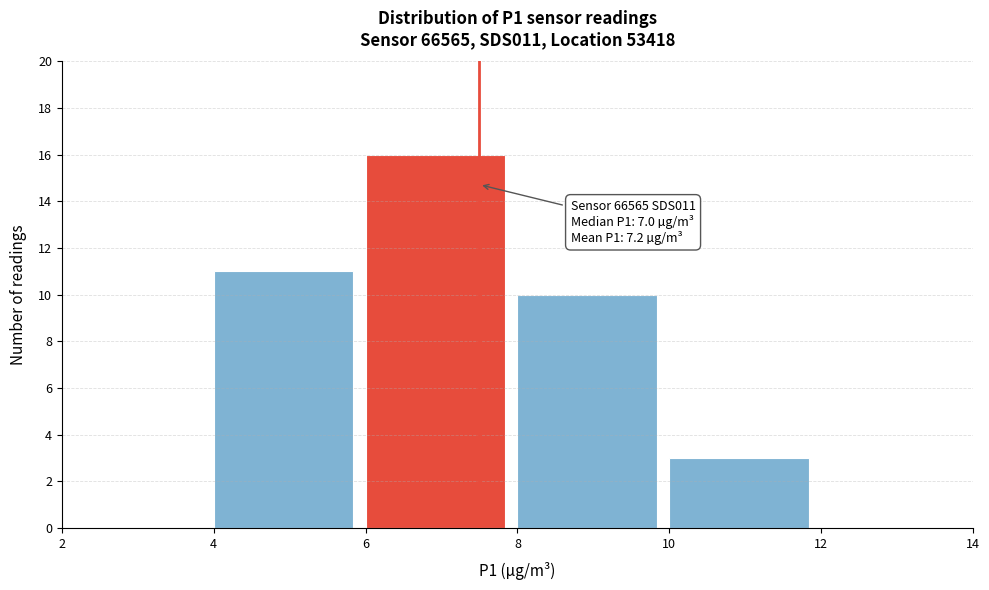

Over which range of the x-axis is the bar tallest?

6 to 8